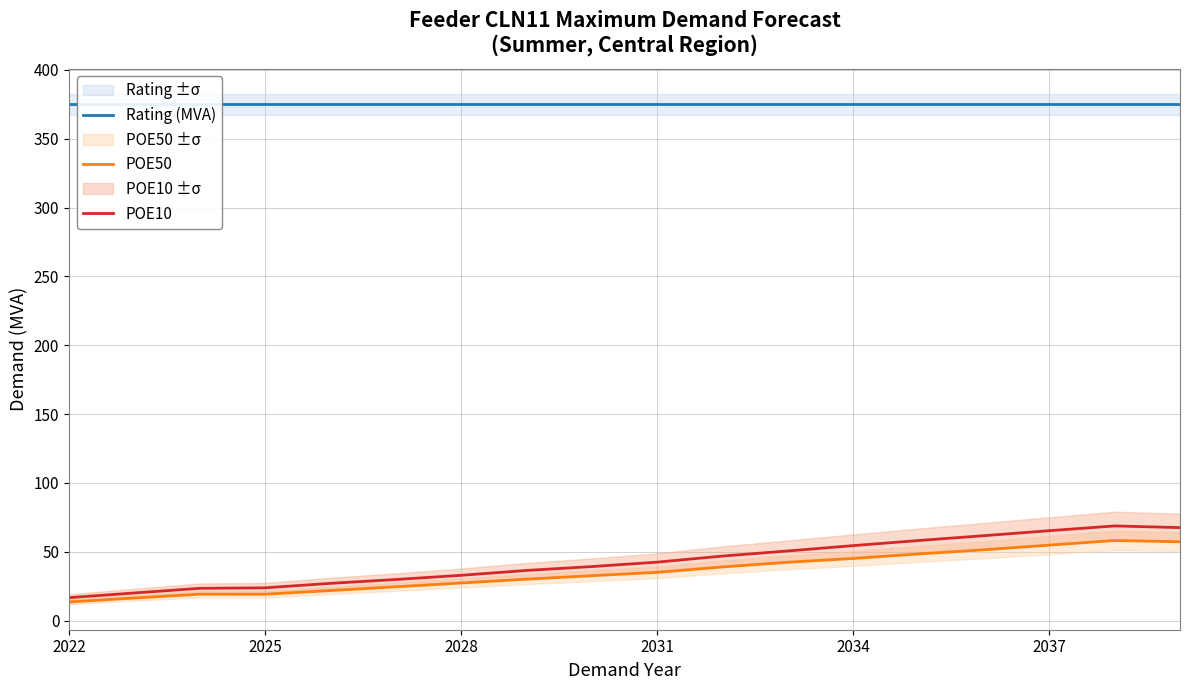

What is the lowest value of the POE10 series?

16.6